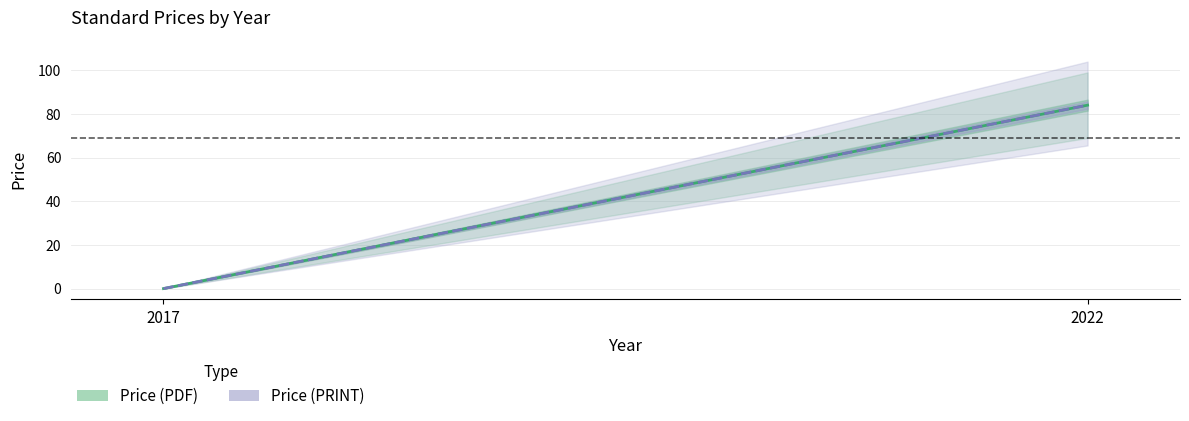

True or false: Price (PRINT) has a value of 84 at 2022.

True